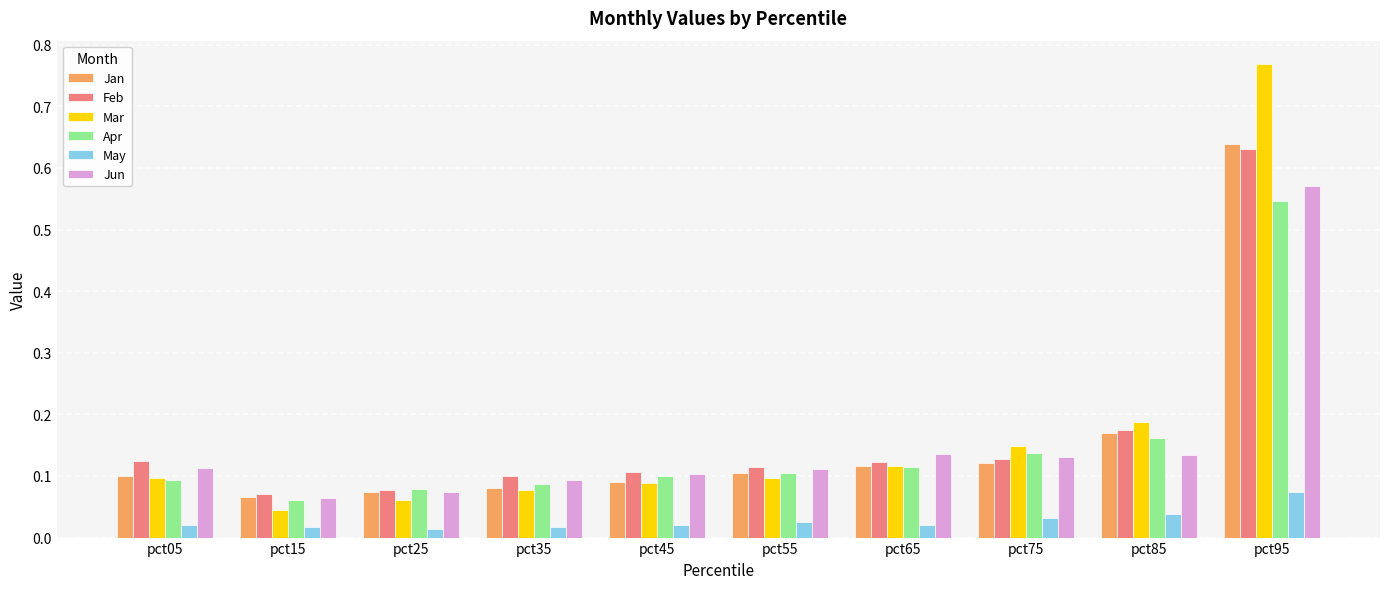

At which category does the chart reach its peak across all series?

pct95